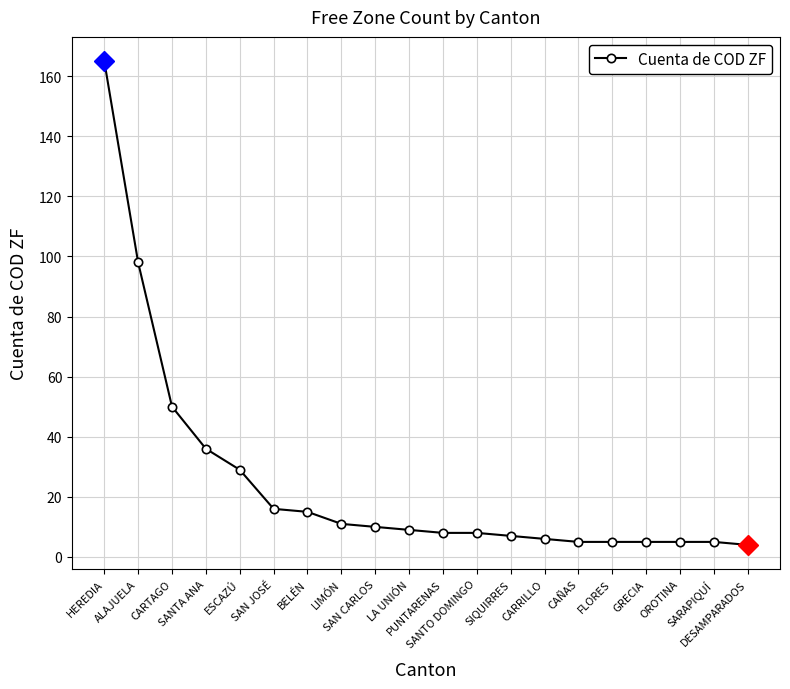

Count the number of categories in the chart.

20